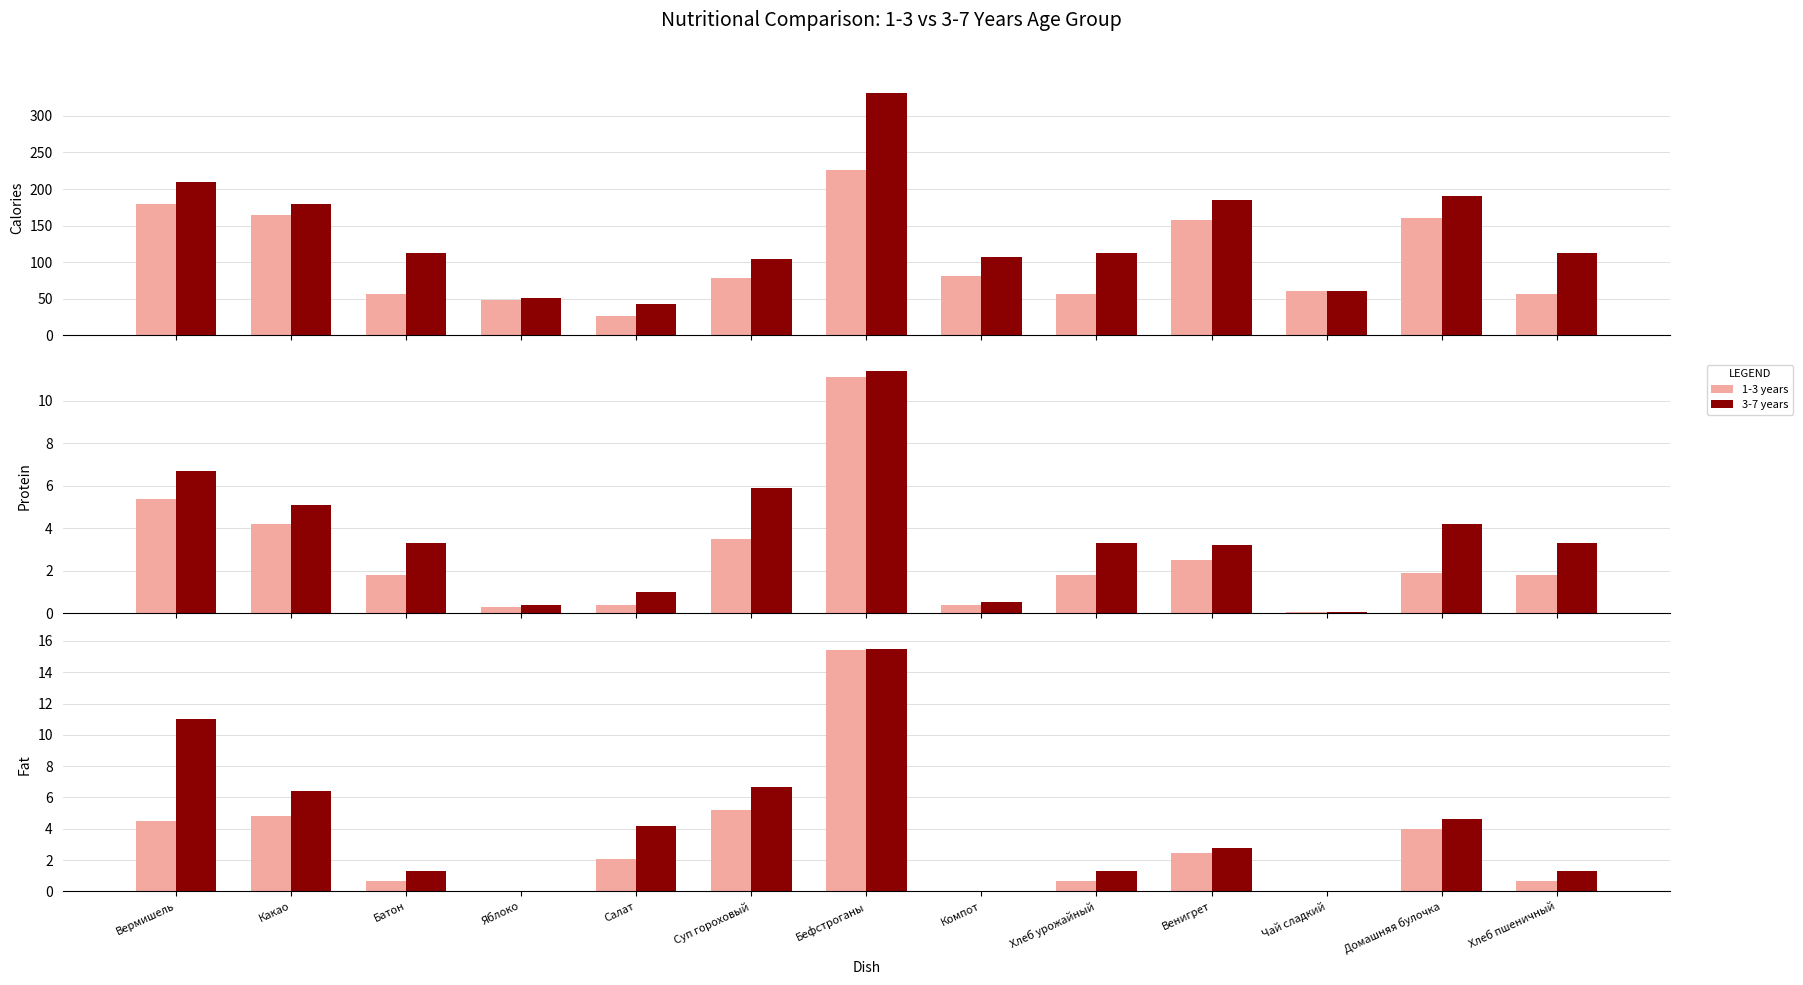

How many groups of bars are there?

13